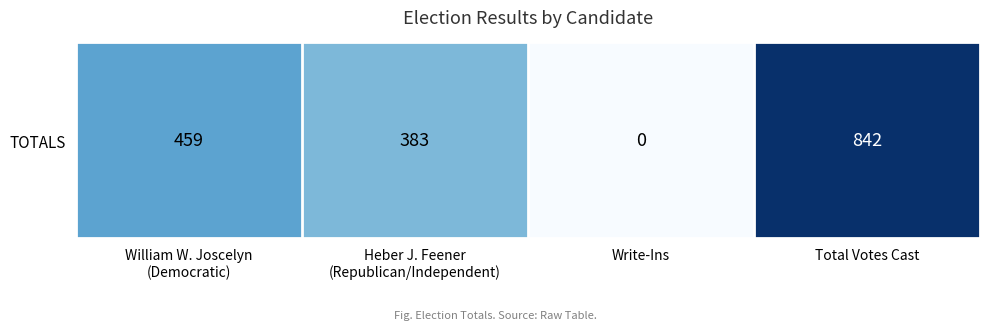

Between Write-Ins and William W. Joscelyn
(Democratic), which is larger?

William W. Joscelyn
(Democratic)